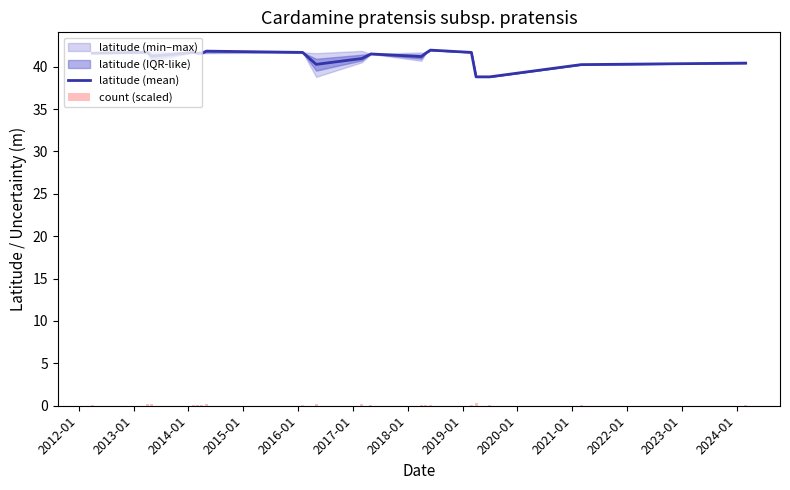

What is the sum of all latitude (mean) values?

780.4